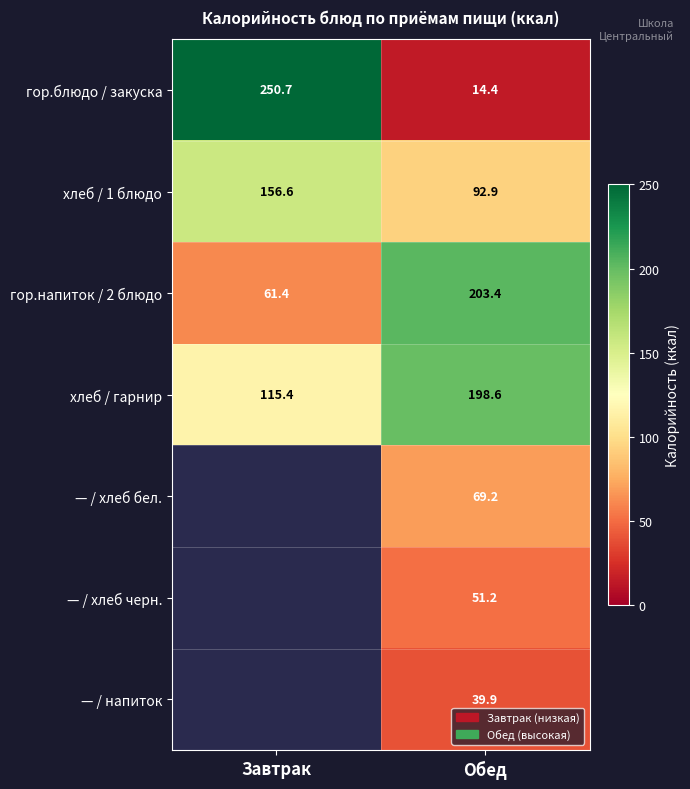

Where is гор.блюдо / закуска nearest to the value 132?

Обед